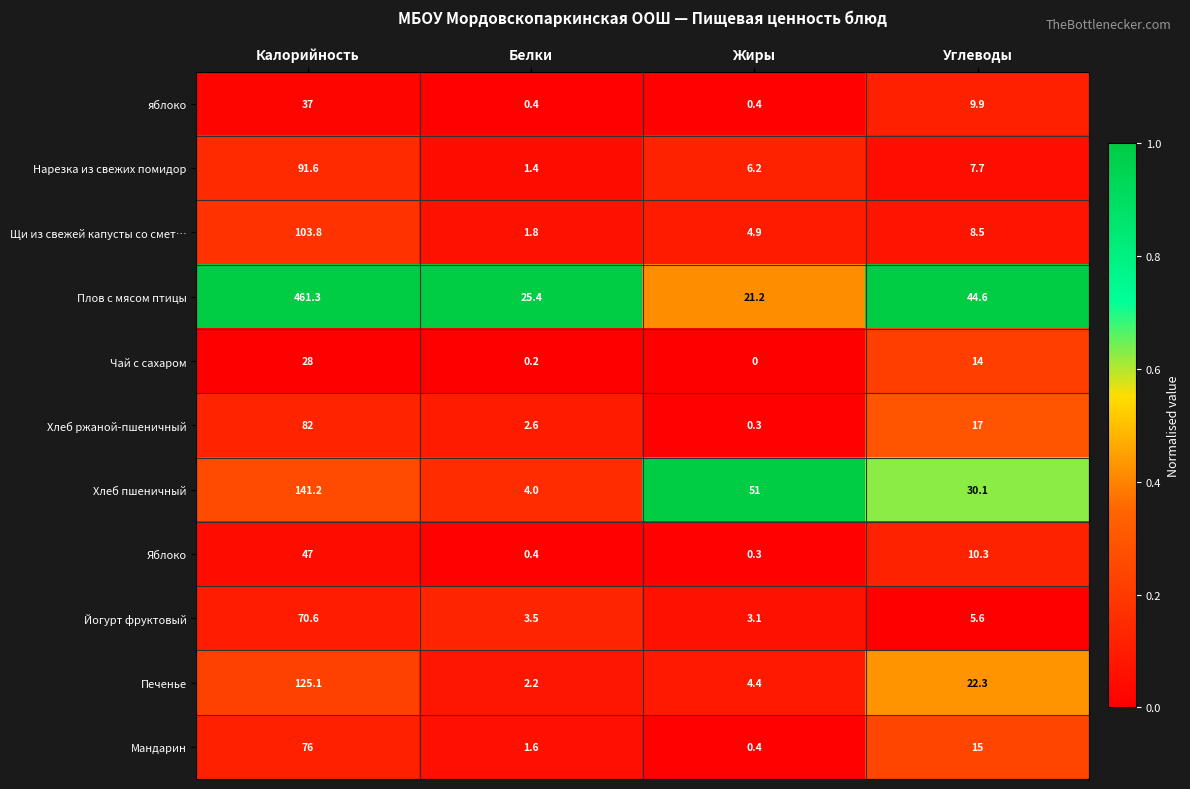

List the series in order of their peak value, highest first.

Плов с мясом птицы, Хлеб пшеничный, Печенье, Щи из свежей капусты со смет…, Нарезка из свежих помидор, Хлеб ржаной-пшеничный, Мандарин, Йогурт фруктовый, Яблоко, яблоко, Чай с сахаром